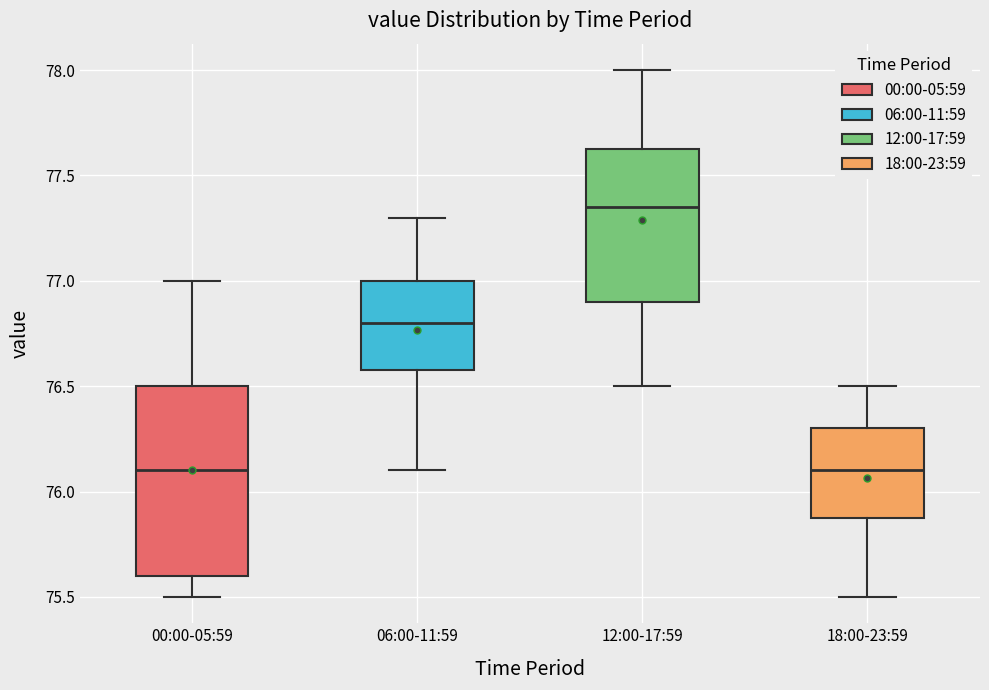

Reading left to right, transcribe this box plot: for each box, give where its median line is, the range the box spans, and where its two whiskers end, as read against the y-axis. The values are not printed on the chart, so give them approximately, as read against the axis.

00:00-05:59: median 76.10, box 75.60 to 76.50, whiskers 75.50 to 77.00
06:00-11:59: median 76.80, box 76.60 to 77.00, whiskers 76.10 to 77.30
12:00-17:59: median 77.35, box 76.90 to 77.65, whiskers 76.50 to 78.00
18:00-23:59: median 76.10, box 75.90 to 76.30, whiskers 75.50 to 76.50